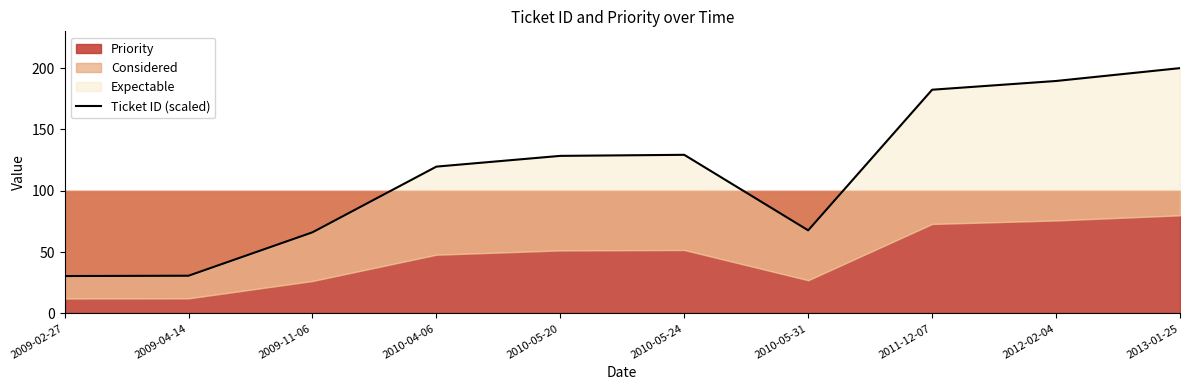

How many interior local peaks (higher than both neighbors) does the data have?

1